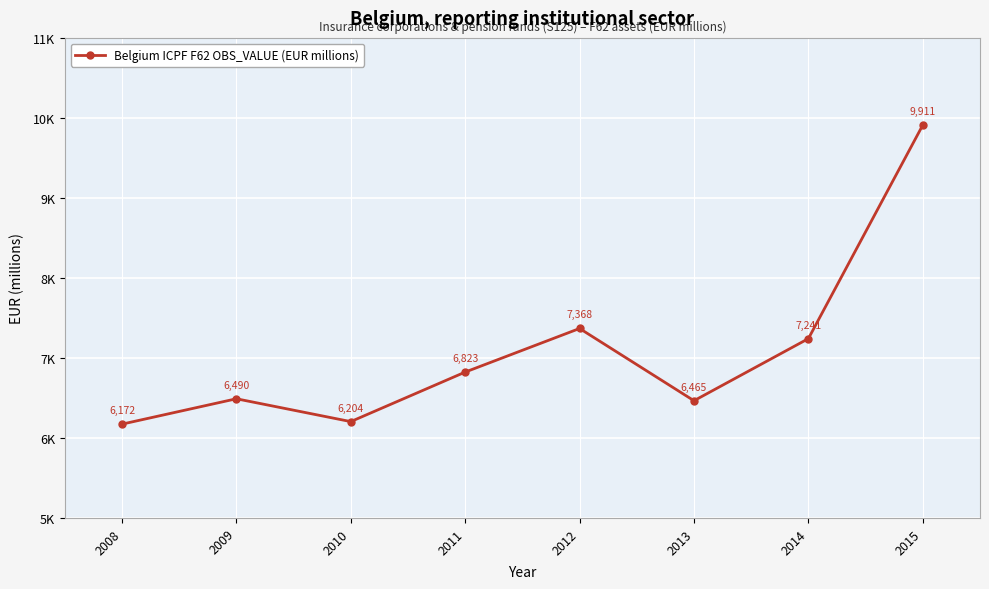

Reading right to left, list all the values displayed in this chart.

9910.6	7241.3	6465.2	7368.1	6823.1	6204.3	6489.6	6172.4